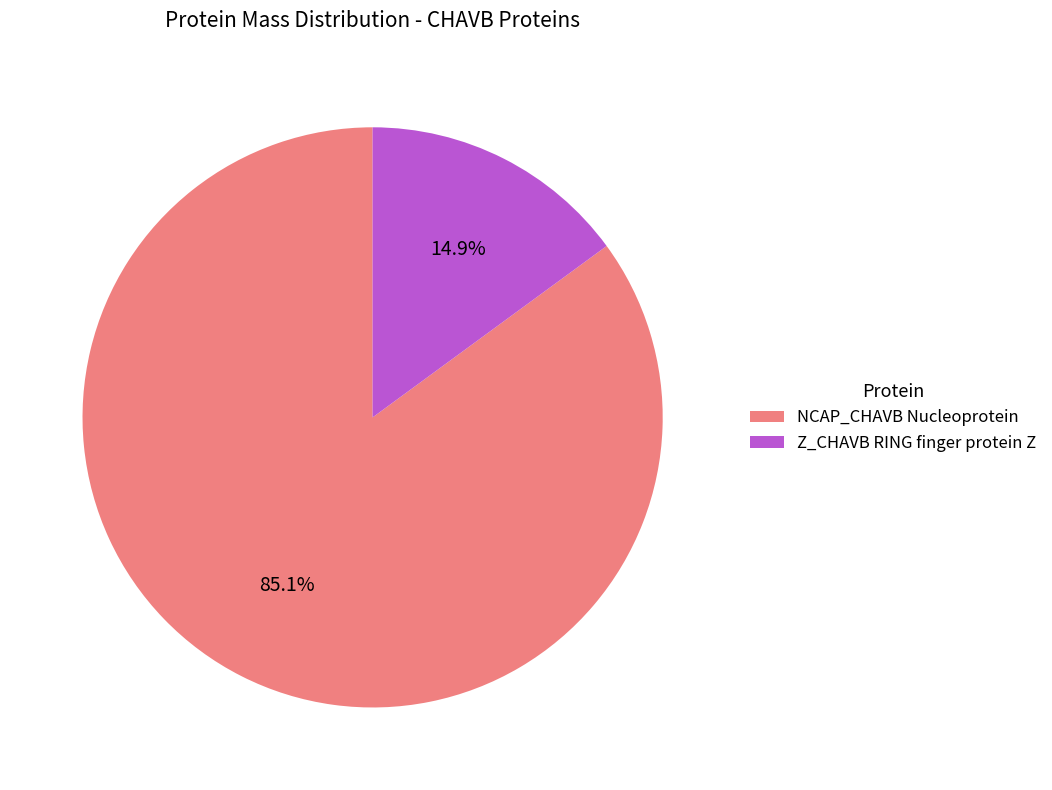

Which has a higher value, NCAP_CHAVB Nucleoprotein or Z_CHAVB RING finger protein Z?

NCAP_CHAVB Nucleoprotein